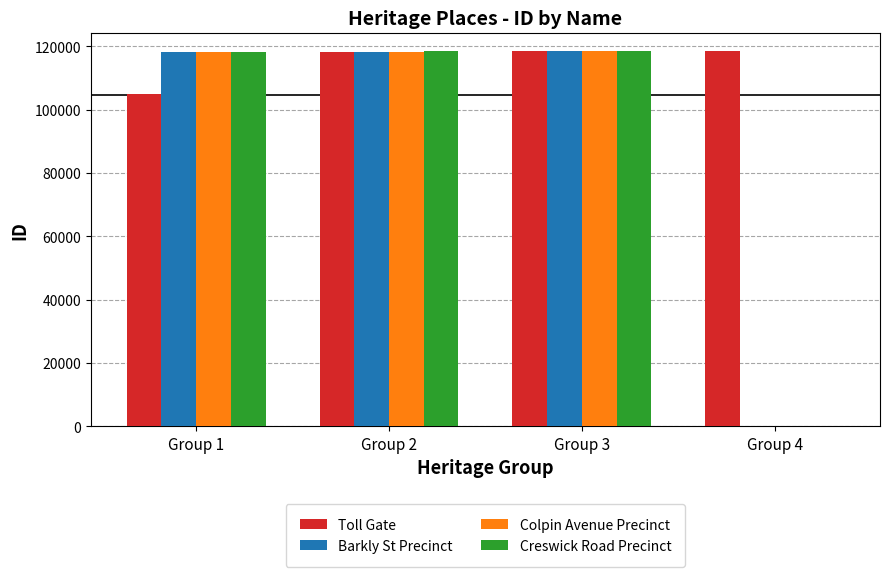

What is the approximate value of Toll Gate at Group 1, to the nearest 50?

105100